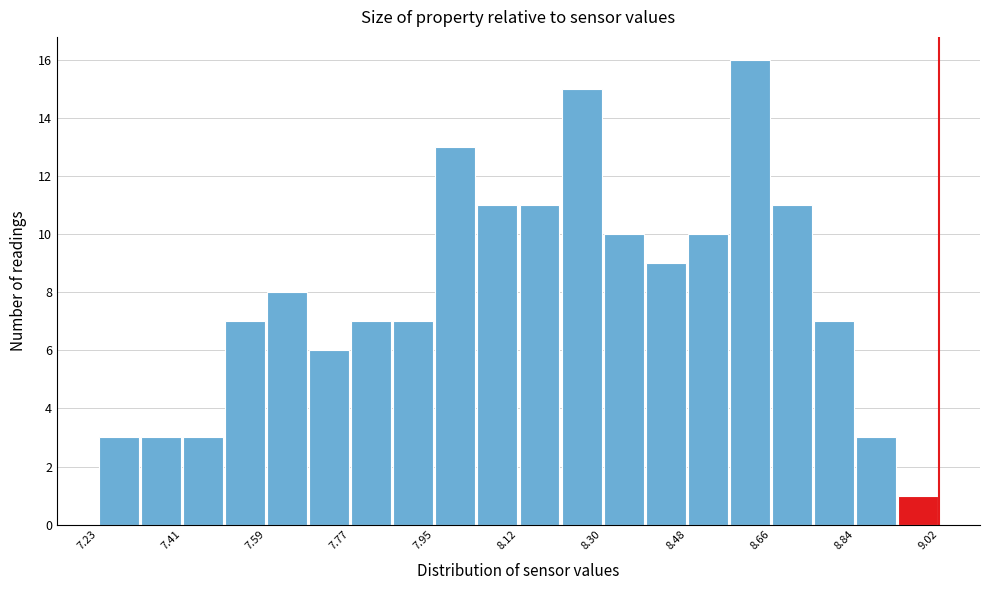

Reading left to right, list every bar in this chart as the range it spans on the x-axis followed by its height. Neither the bar edges nor the heights are printed on the chart, so give them approximately, as read against the axes.

7.24 to 7.32: 3
7.32 to 7.40: 3
7.40 to 7.50: 3
7.50 to 7.58: 7
7.58 to 7.68: 8
7.68 to 7.76: 6
7.76 to 7.86: 7
7.86 to 7.94: 7
7.94 to 8.04: 13
8.04 to 8.12: 11
8.12 to 8.22: 11
8.22 to 8.30: 15
8.30 to 8.40: 10
8.40 to 8.48: 9
8.48 to 8.58: 10
8.58 to 8.66: 16
8.66 to 8.76: 11
8.76 to 8.84: 7
8.84 to 8.94: 3
8.94 to 9.02: 1